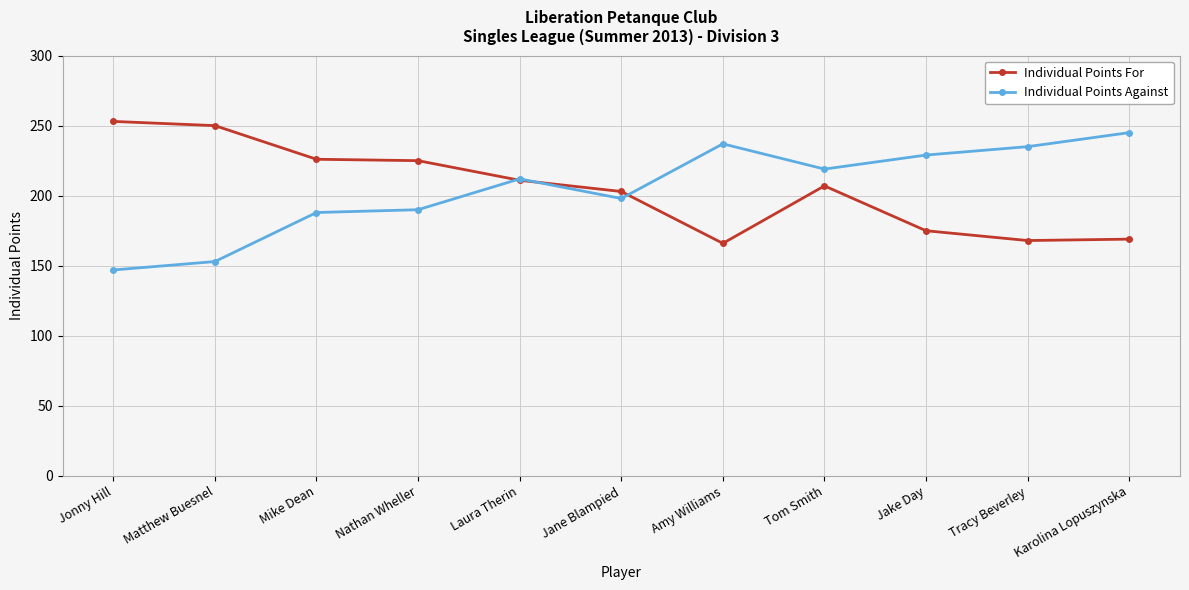

What is the difference between the highest and lowest values at Nathan Wheller?

35